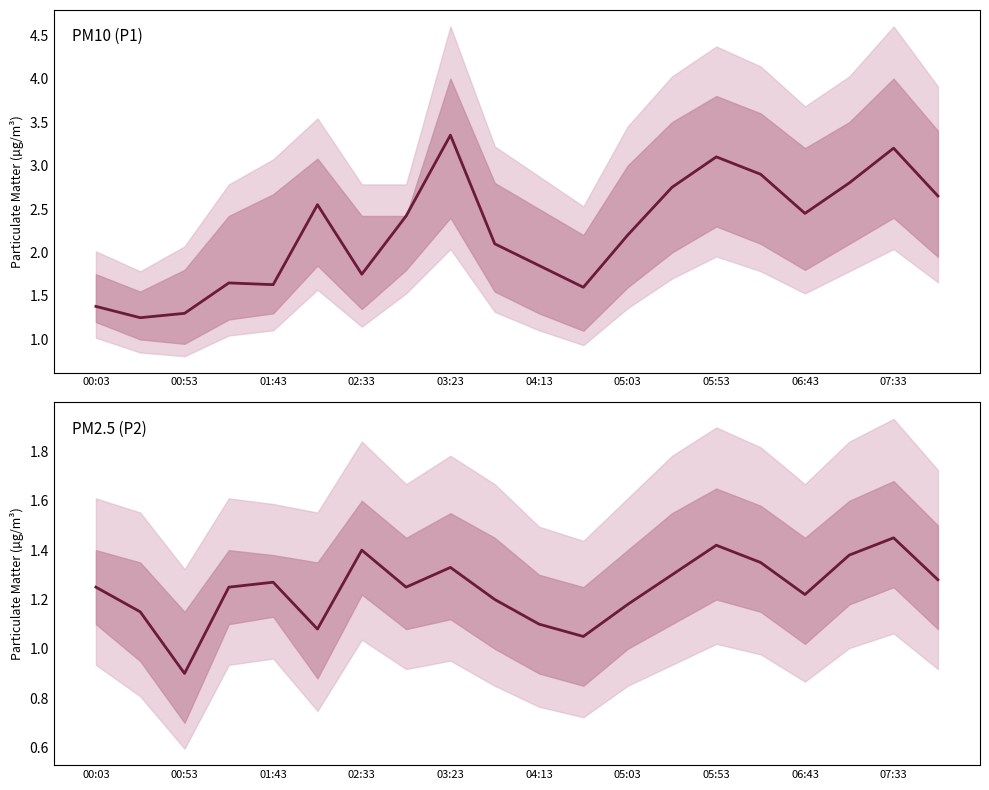

What is the difference between the maximum and minimum values in the P1 series?

2.1